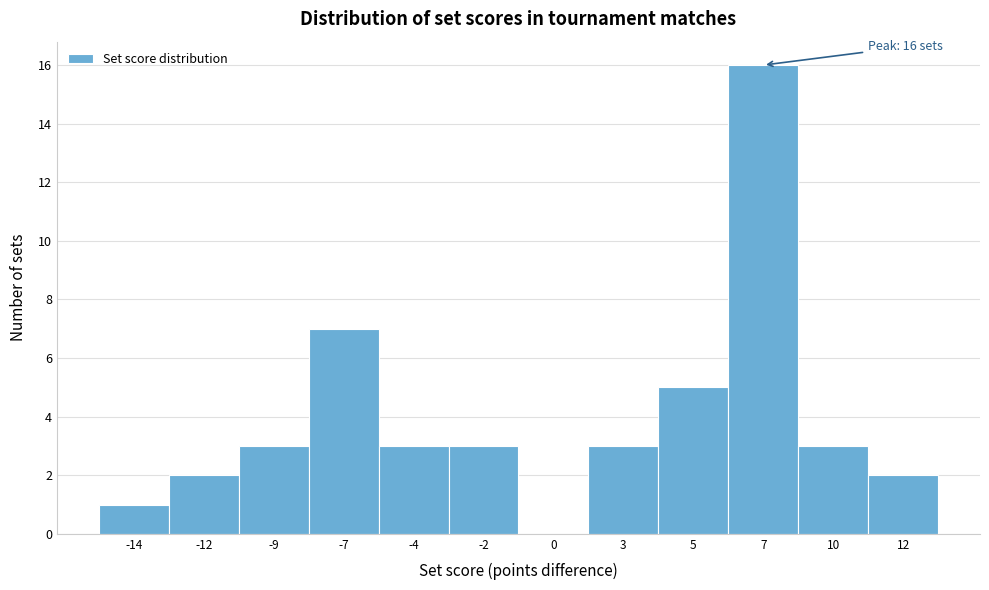

Reading left to right, transcribe all the data shown in this chart.

-14=1	-12=2	-9=3	-7=7	-4=3	-2=3	0=0	3=3	5=5	7=16	10=3	12=2